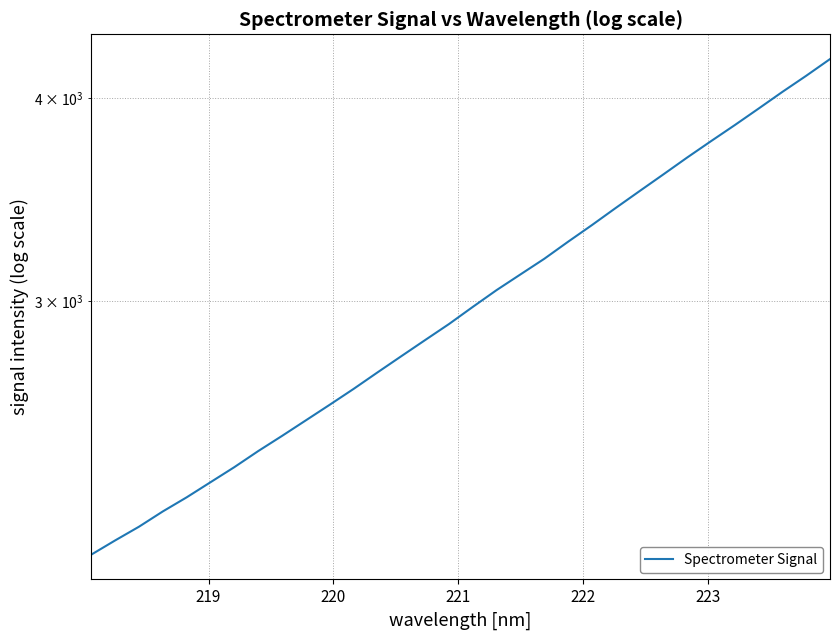

How many categories are shown in the chart?

32